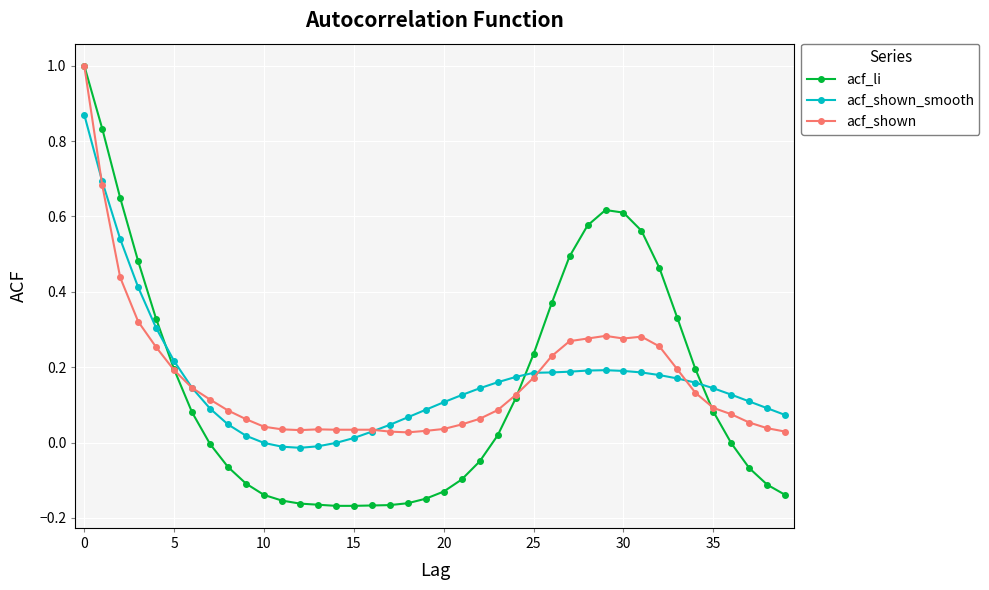

What is the maximum value for acf_shown?

1.0